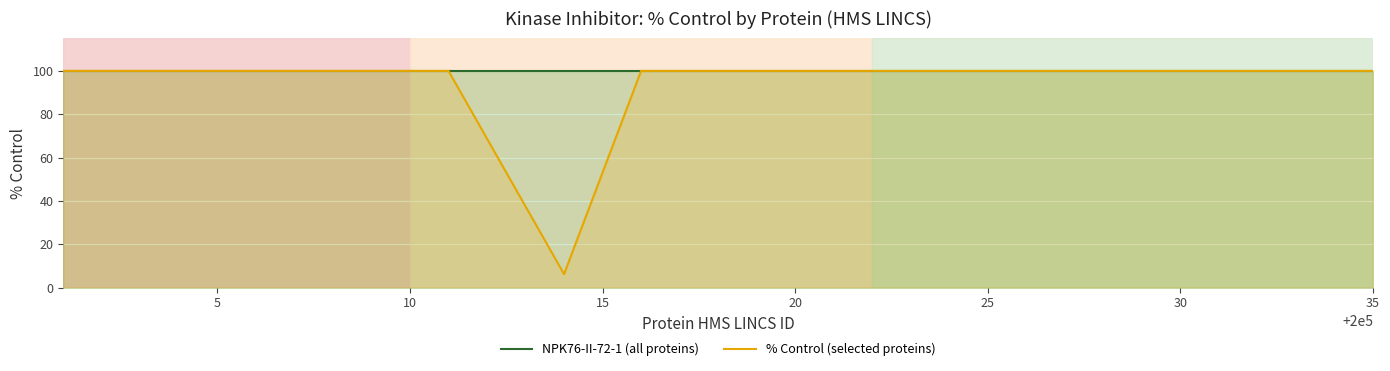

Which series has the largest total across all categories?

NPK76-II-72-1 (all proteins)